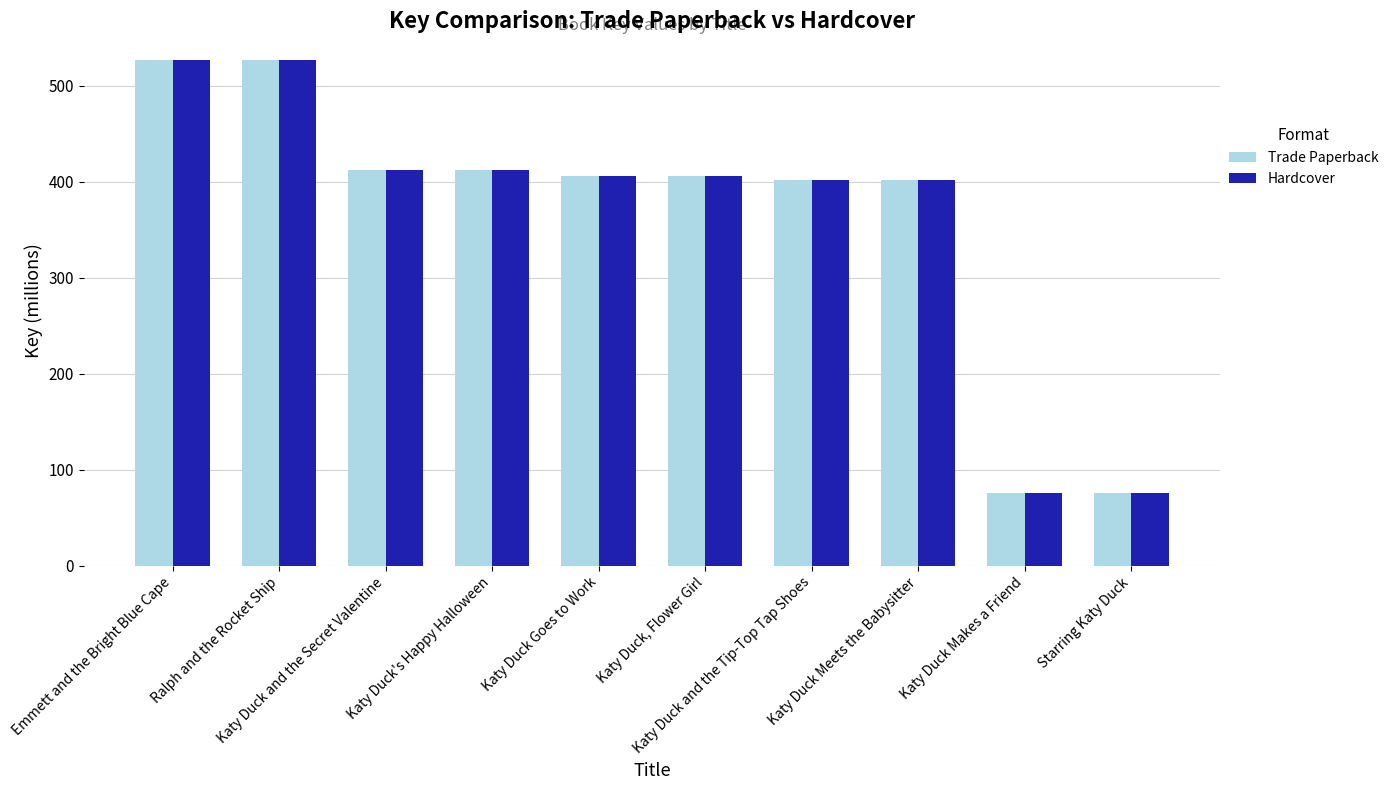

True or false: Hardcover has a value of 412.5 at Katy Duck's Happy Halloween.

True